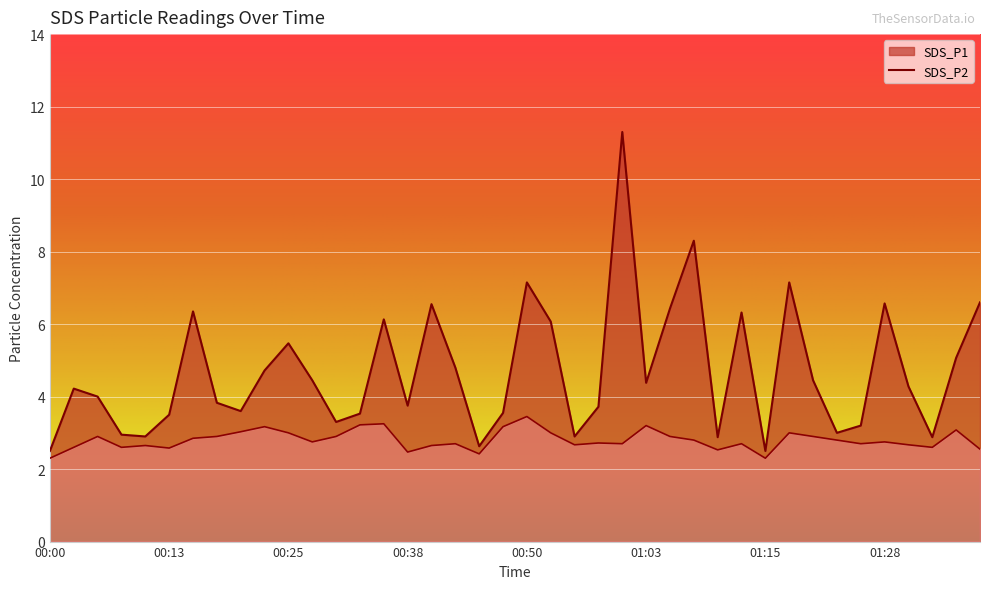

Count the number of data series in this chart.

2